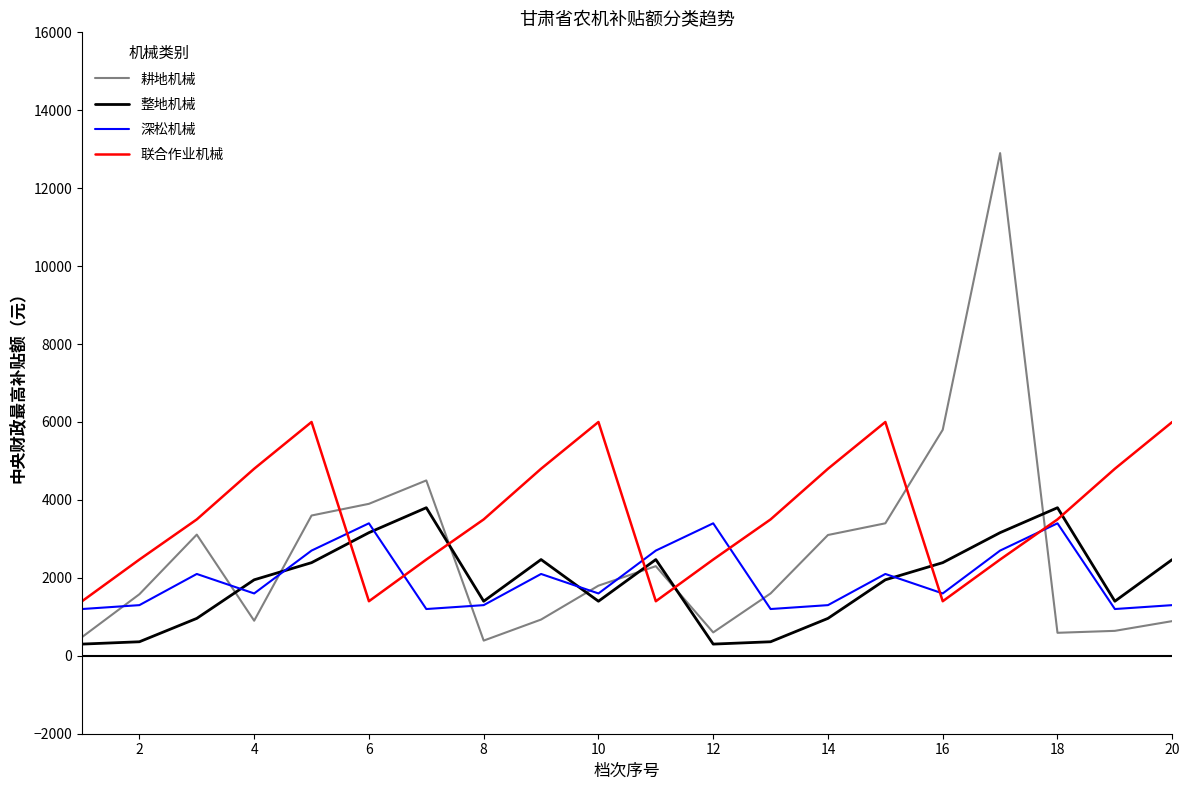

How many times do 耕地机械 and 联合作业机械 cross each other?

6